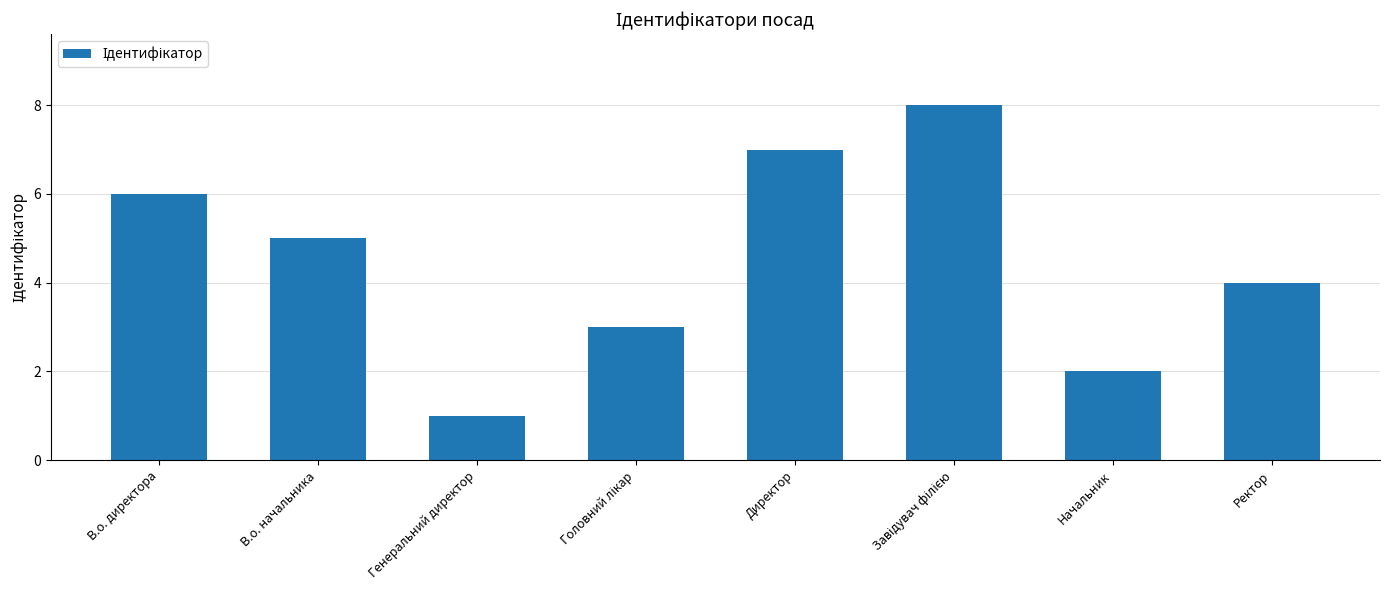

What is the label of the 8th bar from the left?

Ректор